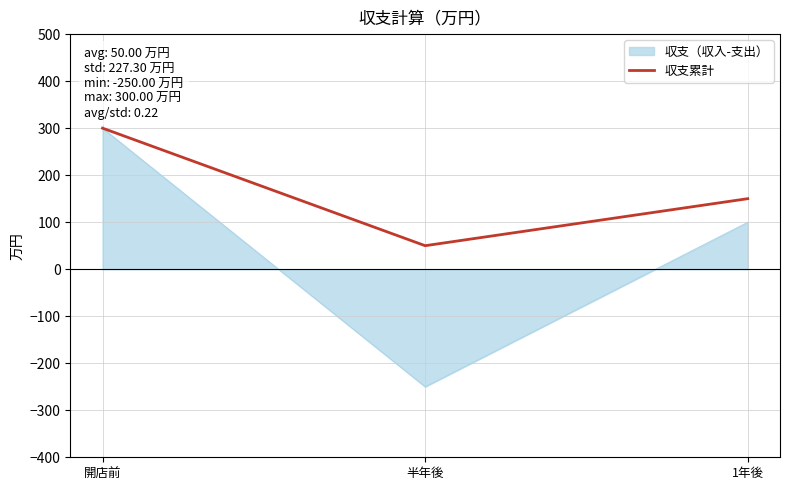

The value of 収支（収入-支出） at 1年後 is 100. True or false?

True